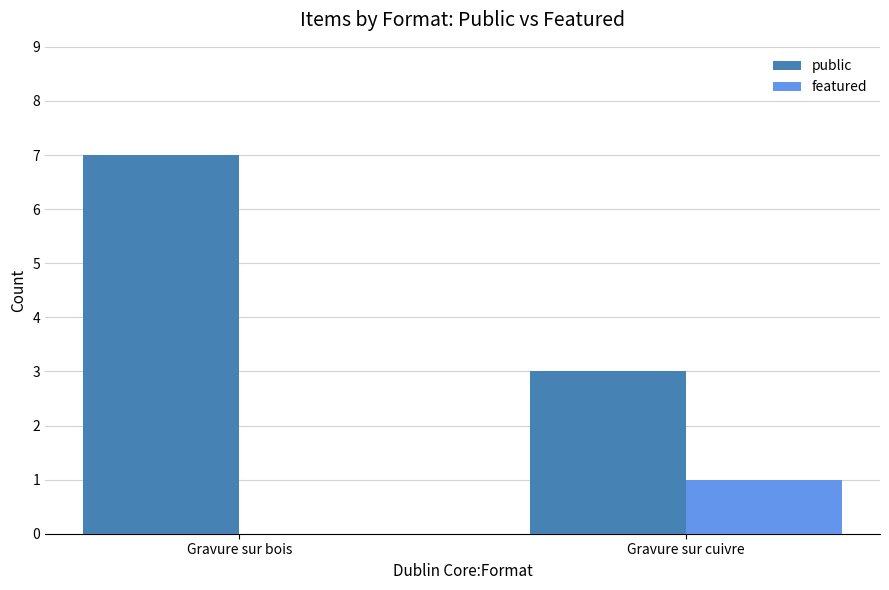

Is the value of public at Gravure sur bois greater than the value of featured at Gravure sur cuivre?

Yes